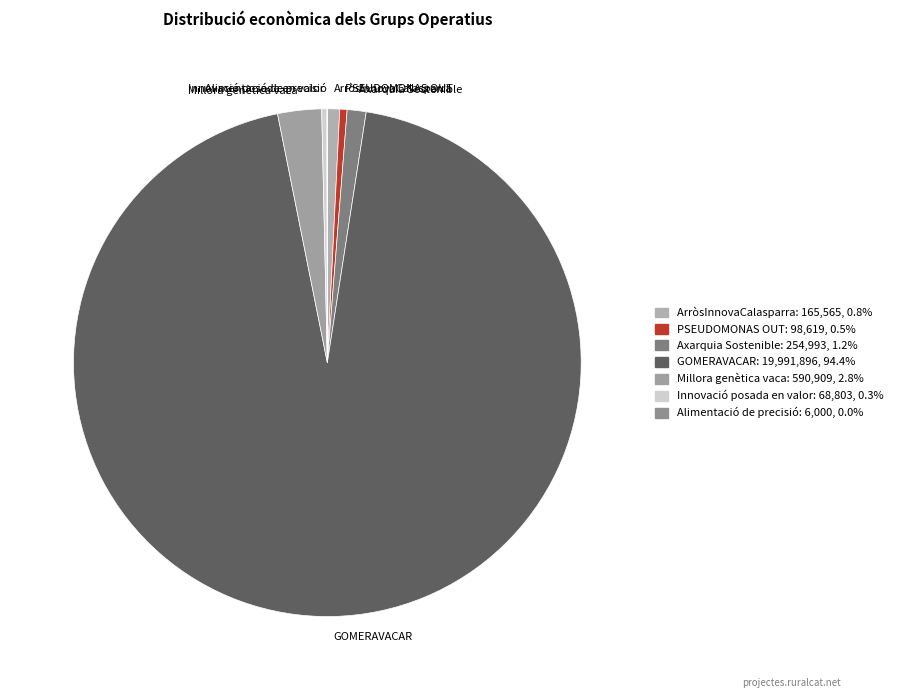

True or false: Millora genètica vaca accounts for 3% of the total.

True